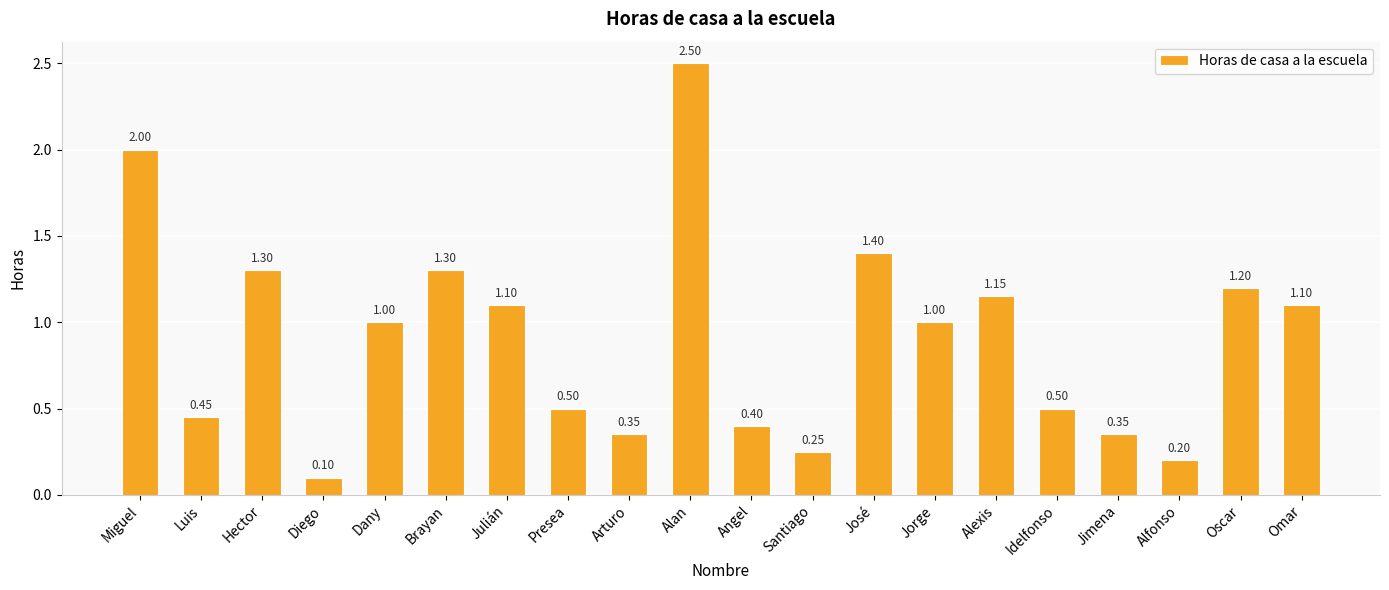

What is the label of the 7th bar from the right?

Jorge